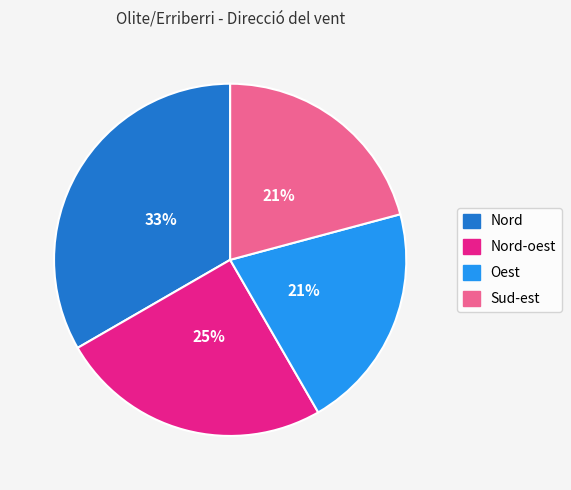

Does any single category account for the majority?

No